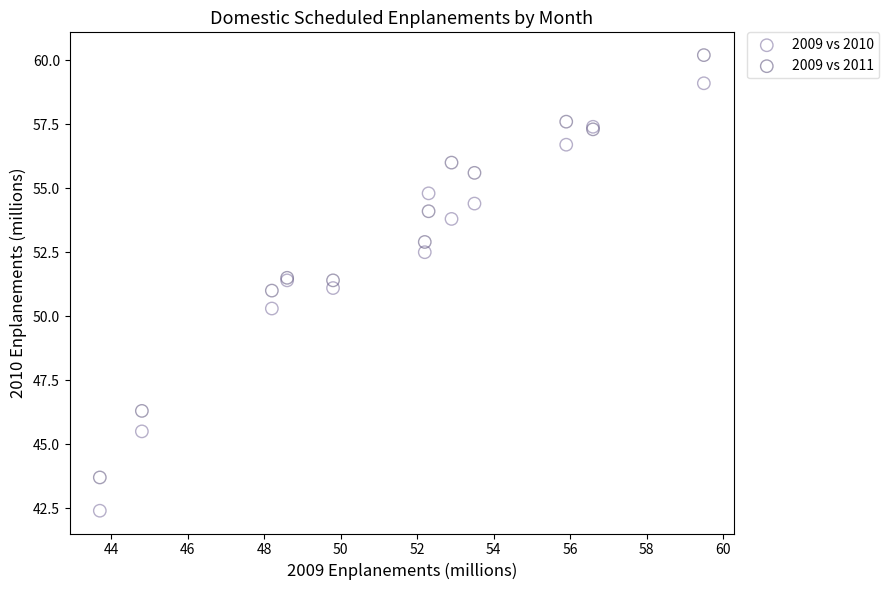

What is the X range (max minus min) for the scatter plot?

15.8